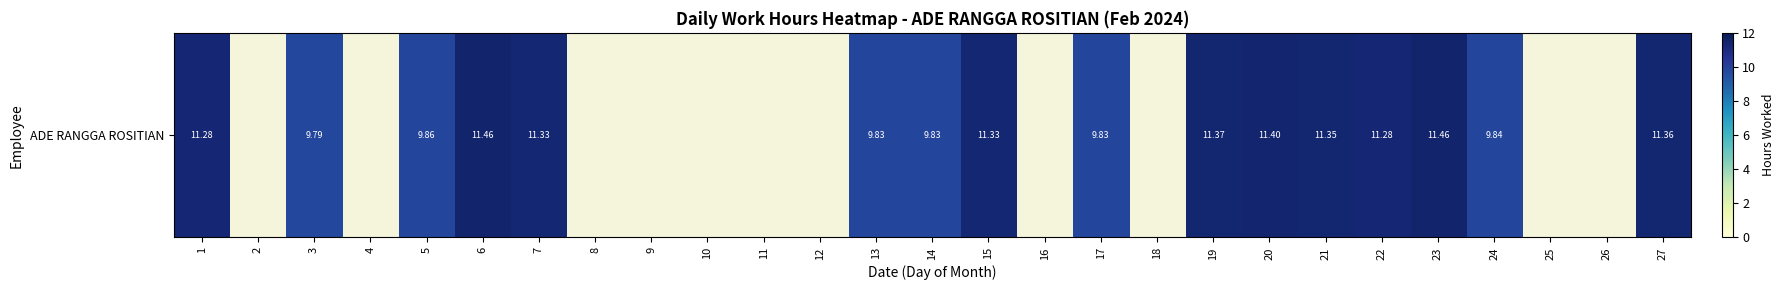

Count the number of categories in the chart.

27